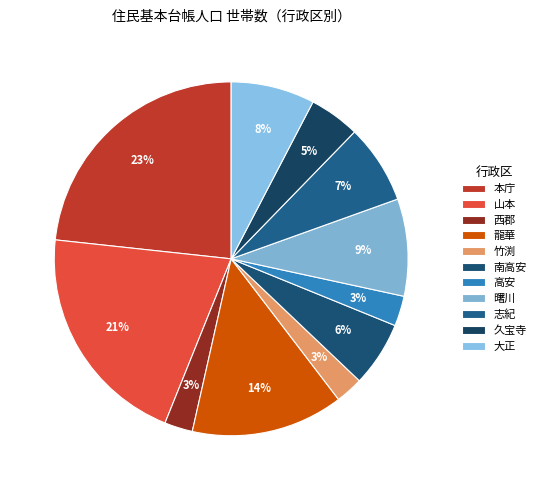

How many slices are in this pie chart?

11